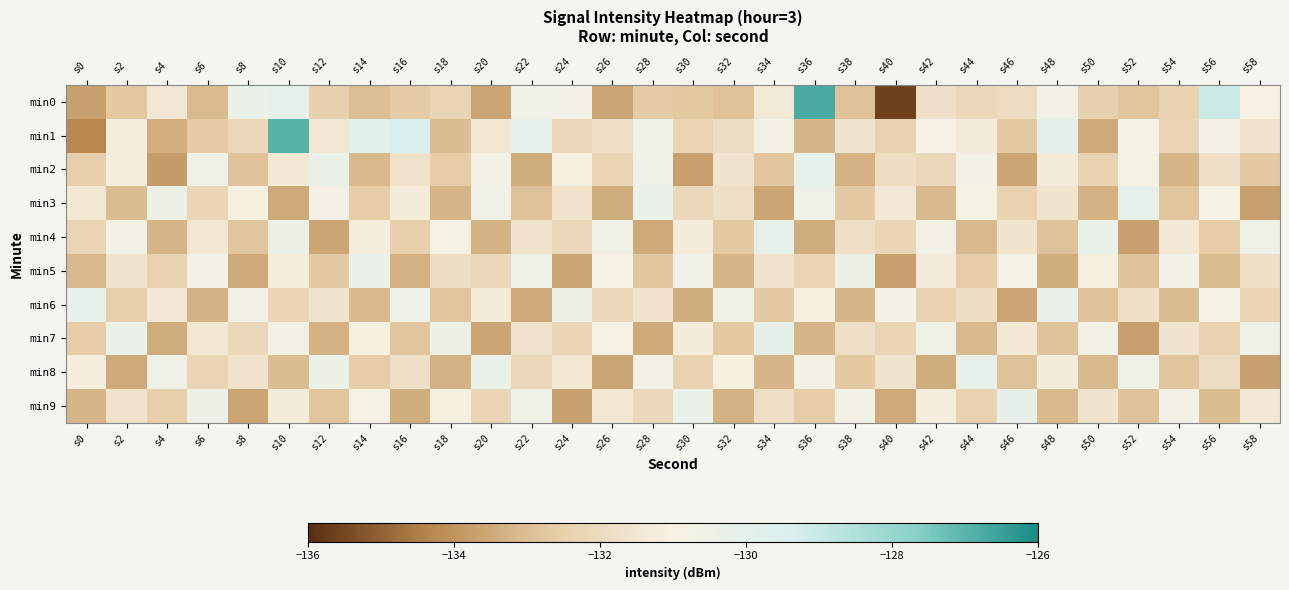

Reading left to right, list all the values displayed in this chart.

min0: s0=-133.7	s2=-132.7	s4=-131.4	s6=-133.0	s8=-130.3	s10=-130.1	s12=-132.5	s14=-133.0	s16=-132.6	s18=-132.3	s20=-133.6	s22=-130.6	s24=-130.7	s26=-133.6	s28=-132.6	s30=-132.7	s32=-132.9	s34=-131.4	s36=-126.8	s38=-132.9	s40=-135.6	s42=-131.7	s44=-132.1	s46=-132.0	s48=-130.7	s50=-132.4	s52=-132.8	s54=-132.4	s56=-129.0	s58=-131.0
min1: s0=-134.3	s2=-131.2	s4=-133.4	s6=-132.6	s8=-132.1	s10=-126.9	s12=-131.5	s14=-129.8	s16=-129.5	s18=-133.0	s20=-131.5	s22=-130.2	s24=-132.1	s26=-131.8	s28=-130.5	s30=-132.3	s32=-131.9	s34=-130.7	s36=-133.2	s38=-131.6	s40=-132.4	s42=-130.9	s44=-131.3	s46=-132.7	s48=-130.1	s50=-133.5	s52=-131.0	s54=-132.2	s56=-130.8	s58=-131.7
min2: s0=-132.5	s2=-131.2	s4=-133.8	s6=-130.6	s8=-132.9	s10=-131.4	s12=-130.3	s14=-133.1	s16=-131.7	s18=-132.6	s20=-130.8	s22=-133.4	s24=-131.1	s26=-132.3	s28=-130.5	s30=-133.7	s32=-131.6	s34=-132.8	s36=-130.2	s38=-133.3	s40=-131.9	s42=-132.1	s44=-130.7	s46=-133.6	s48=-131.3	s50=-132.4	s52=-130.9	s54=-133.2	s56=-131.8	s58=-132.7
min3: s0=-131.5	s2=-133.0	s4=-130.4	s6=-132.2	s8=-131.1	s10=-133.5	s12=-130.8	s14=-132.6	s16=-131.3	s18=-133.2	s20=-130.6	s22=-132.9	s24=-131.7	s26=-133.4	s28=-130.3	s30=-132.1	s32=-131.8	s34=-133.6	s36=-130.5	s38=-132.7	s40=-131.4	s42=-133.1	s44=-130.9	s46=-132.4	s48=-131.6	s50=-133.3	s52=-130.2	s54=-132.8	s56=-131.0	s58=-133.7
min4: s0=-132.3	s2=-130.7	s4=-133.2	s6=-131.5	s8=-132.8	s10=-130.4	s12=-133.6	s14=-131.2	s16=-132.5	s18=-130.9	s20=-133.3	s22=-131.7	s24=-132.1	s26=-130.6	s28=-133.5	s30=-131.3	s32=-132.7	s34=-130.2	s36=-133.4	s38=-131.8	s40=-132.2	s42=-130.8	s44=-133.1	s46=-131.6	s48=-132.9	s50=-130.3	s52=-133.7	s54=-131.4	s56=-132.6	s58=-130.5
min5: s0=-133.1	s2=-131.6	s4=-132.4	s6=-130.8	s8=-133.5	s10=-131.2	s12=-132.7	s14=-130.3	s16=-133.3	s18=-131.9	s20=-132.1	s22=-130.5	s24=-133.6	s26=-131.0	s28=-132.8	s30=-130.6	s32=-133.2	s34=-131.7	s36=-132.3	s38=-130.4	s40=-133.7	s42=-131.3	s44=-132.6	s46=-130.9	s48=-133.4	s50=-131.1	s52=-132.9	s54=-130.7	s56=-133.0	s58=-131.8
min6: s0=-130.2	s2=-132.5	s4=-131.4	s6=-133.3	s8=-130.7	s10=-132.2	s12=-131.6	s14=-133.1	s16=-130.5	s18=-132.8	s20=-131.3	s22=-133.5	s24=-130.4	s26=-132.1	s28=-131.7	s30=-133.4	s32=-130.6	s34=-132.7	s36=-131.1	s38=-133.2	s40=-130.8	s42=-132.4	s44=-131.9	s46=-133.6	s48=-130.3	s50=-132.9	s52=-131.8	s54=-133.0	s56=-130.9	s58=-132.3
min7: s0=-132.6	s2=-130.3	s4=-133.4	s6=-131.5	s8=-132.1	s10=-130.7	s12=-133.3	s14=-131.1	s16=-132.8	s18=-130.4	s20=-133.6	s22=-131.7	s24=-132.2	s26=-130.9	s28=-133.5	s30=-131.3	s32=-132.7	s34=-130.1	s36=-133.2	s38=-131.8	s40=-132.3	s42=-130.6	s44=-133.1	s46=-131.4	s48=-132.9	s50=-130.8	s52=-133.7	s54=-131.6	s56=-132.4	s58=-130.5
min8: s0=-131.2	s2=-133.5	s4=-130.6	s6=-132.3	s8=-131.7	s10=-133.0	s12=-130.4	s14=-132.6	s16=-131.8	s18=-133.3	s20=-130.3	s22=-132.1	s24=-131.5	s26=-133.6	s28=-130.7	s30=-132.4	s32=-131.1	s34=-133.2	s36=-130.8	s38=-132.7	s40=-131.6	s42=-133.4	s44=-130.2	s46=-132.9	s48=-131.3	s50=-133.1	s52=-130.5	s54=-132.8	s56=-131.9	s58=-133.7
min9: s0=-133.2	s2=-131.7	s4=-132.5	s6=-130.4	s8=-133.6	s10=-131.3	s12=-132.8	s14=-130.9	s16=-133.4	s18=-131.1	s20=-132.2	s22=-130.6	s24=-133.7	s26=-131.5	s28=-132.1	s30=-130.3	s32=-133.3	s34=-131.8	s36=-132.6	s38=-130.7	s40=-133.5	s42=-131.2	s44=-132.4	s46=-130.1	s48=-133.1	s50=-131.6	s52=-132.9	s54=-130.8	s56=-133.0	s58=-131.4